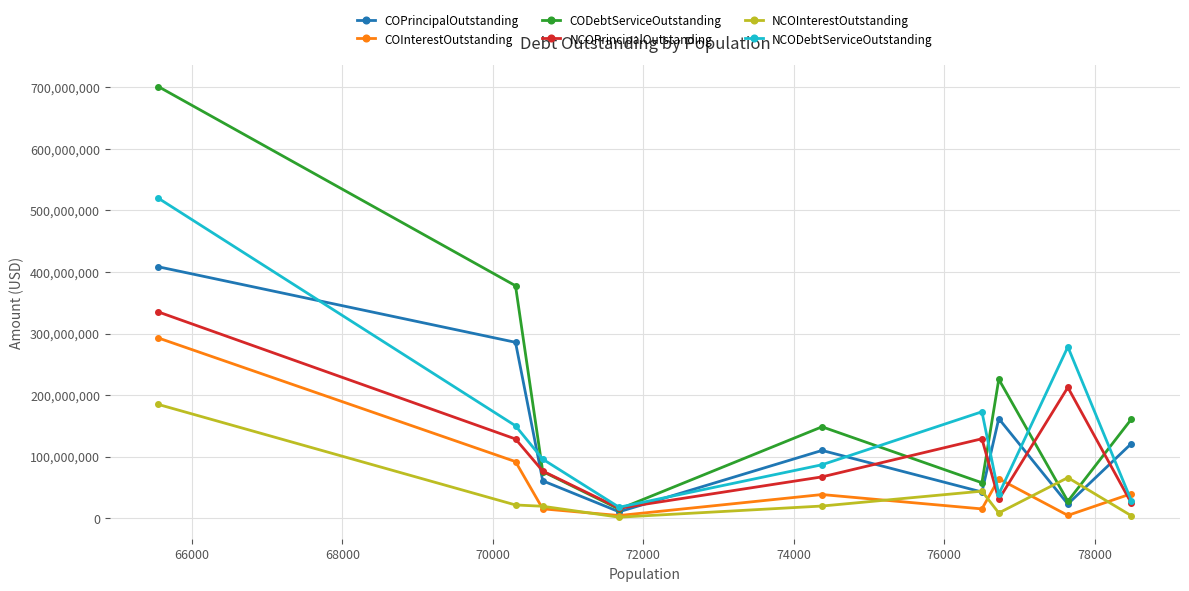

What is the highest value of the COPrincipalOutstanding series?

408380000.0